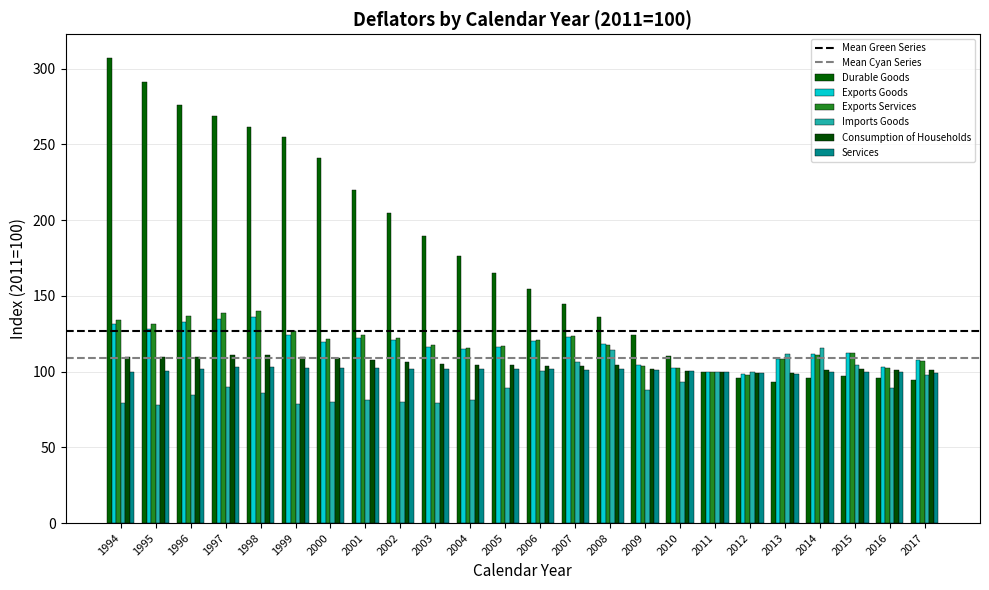

Is the value of Exports Services at 2014 greater than the value of Services at 1999?

Yes